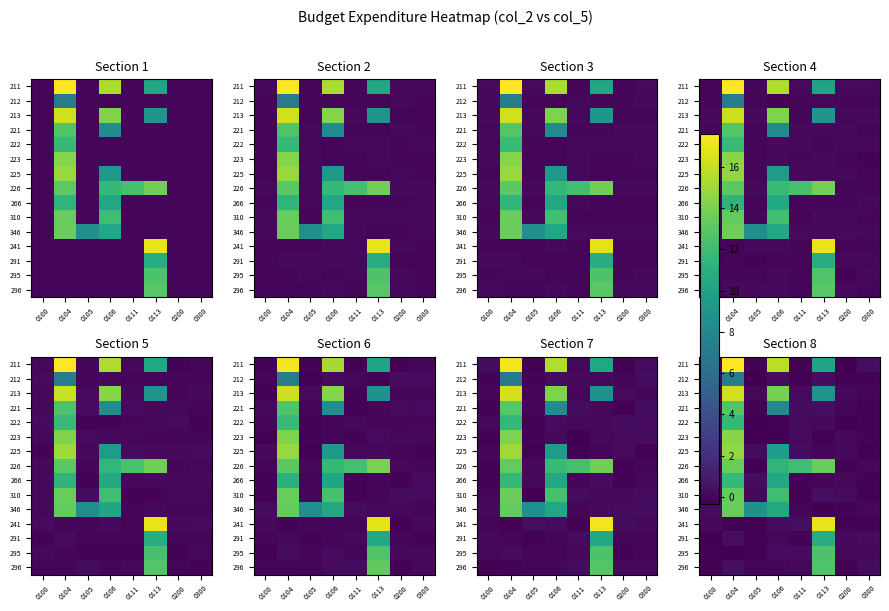

True or false: 221 has a value of -0.3 at 0300.

False